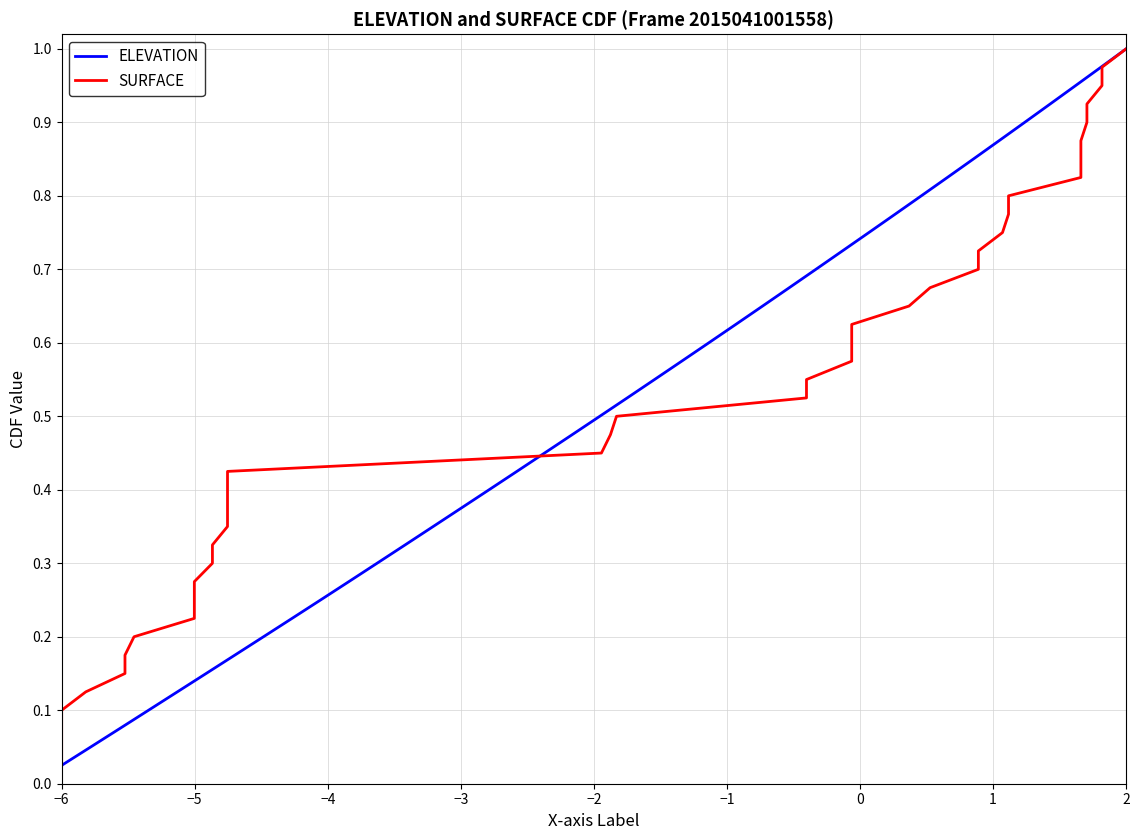

At which label is ELEVATION closest to 0?

−6